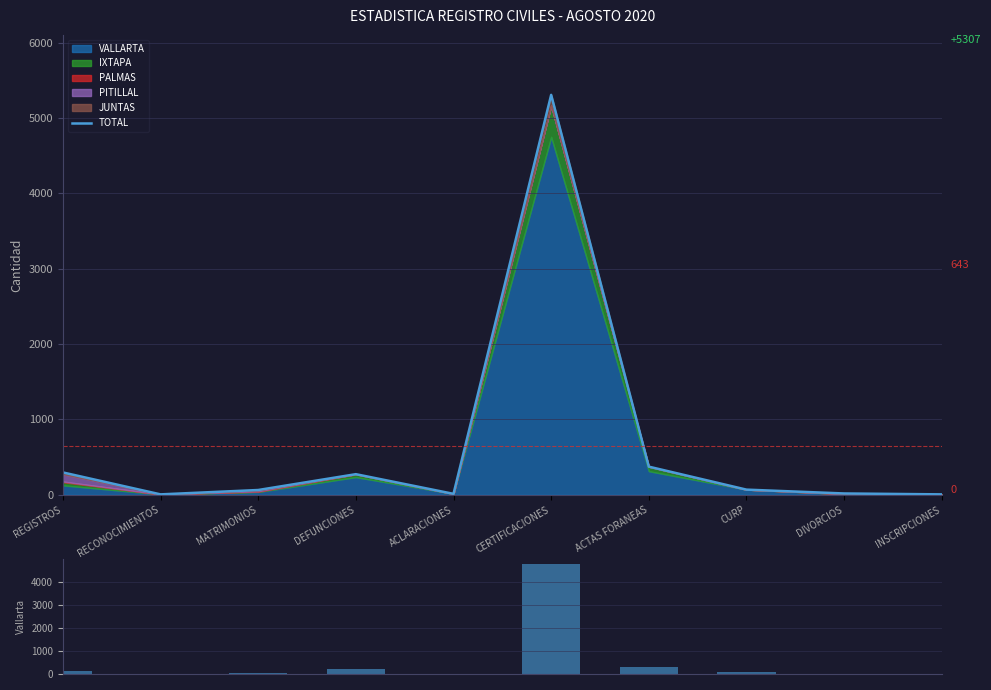

Between ACLARACIONES and INSCRIPCIONES, which is larger?

ACLARACIONES